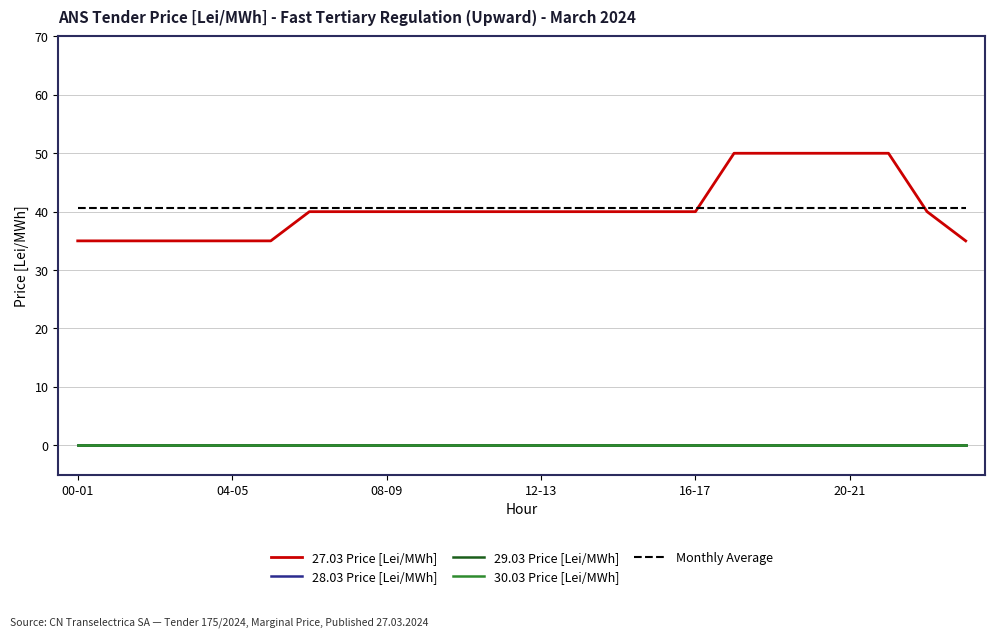

True or false: 30.03 Price [Lei/MWh] has more than 1 interior local peaks.

False